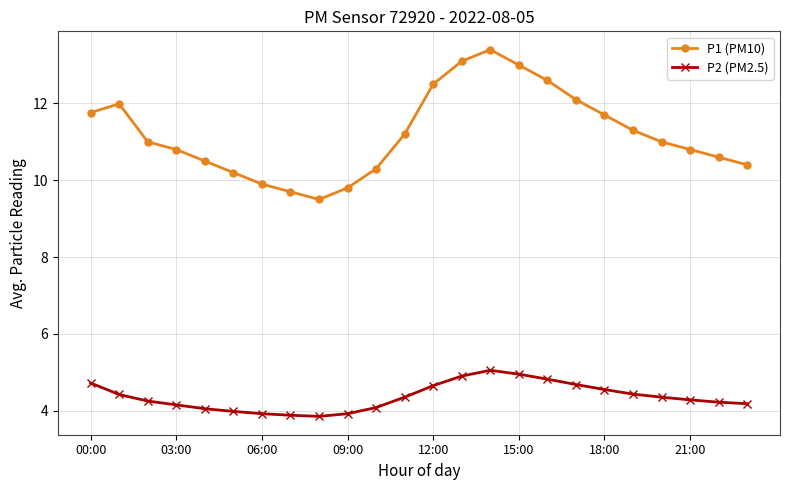

True or false: P2 (PM2.5) has more than 0 interior local peaks.

True